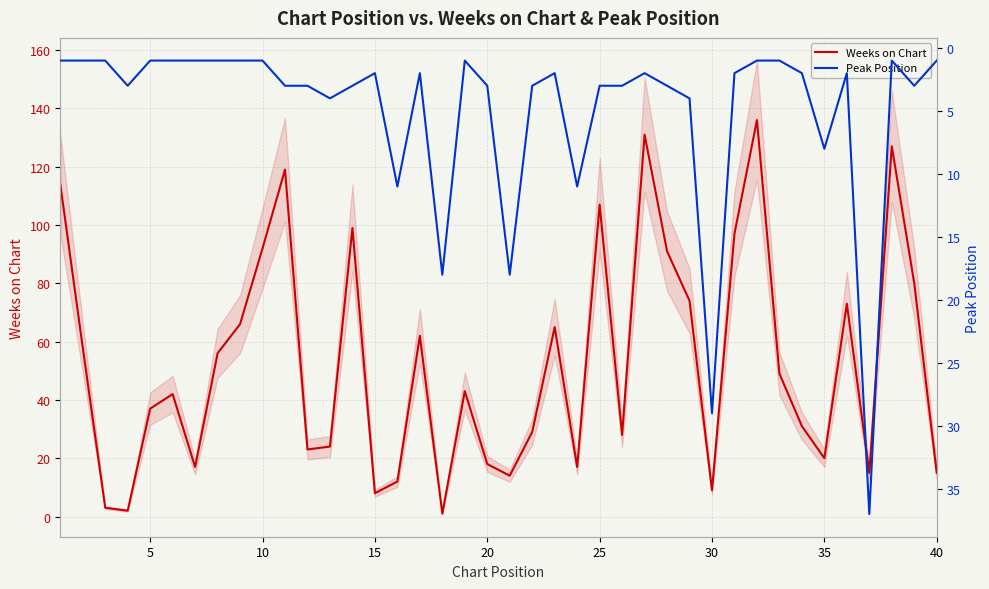

At how many categories does at least one series exceed 85?

10